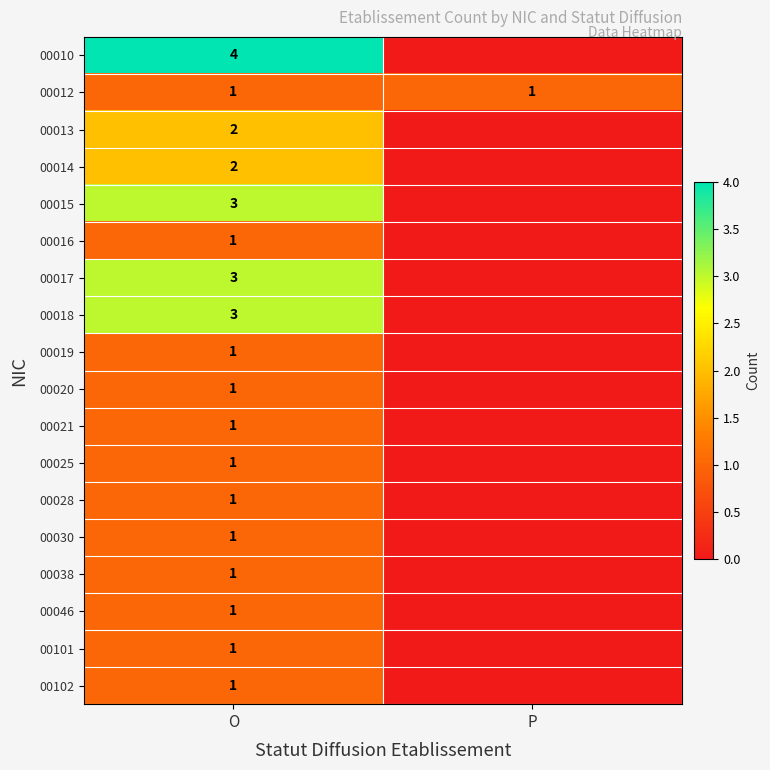

Is it true that 00013 equals 2 at O?

True